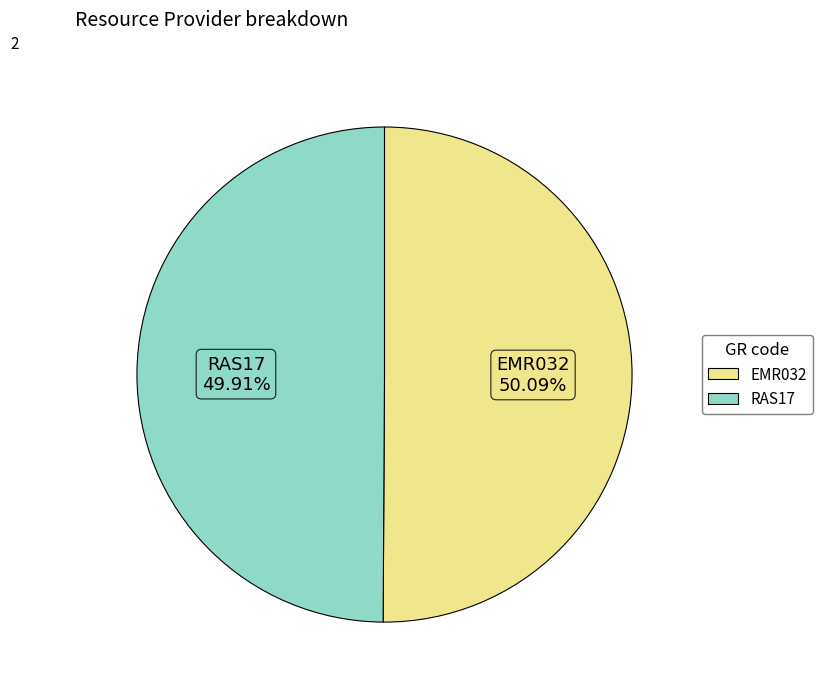

Approximately how many times larger is the value at RAS17 compared to EMR032?

1.0